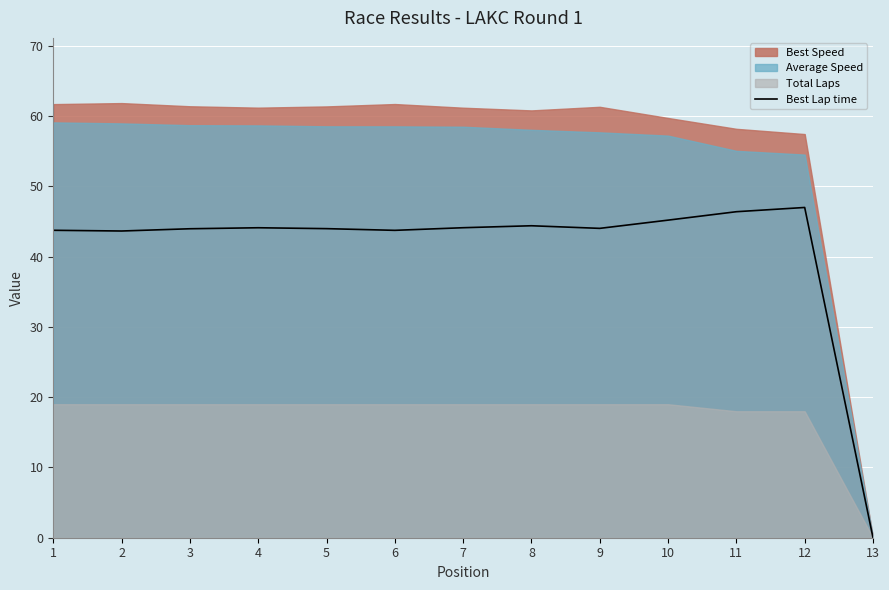

Which label corresponds to the smallest value in the chart?

13